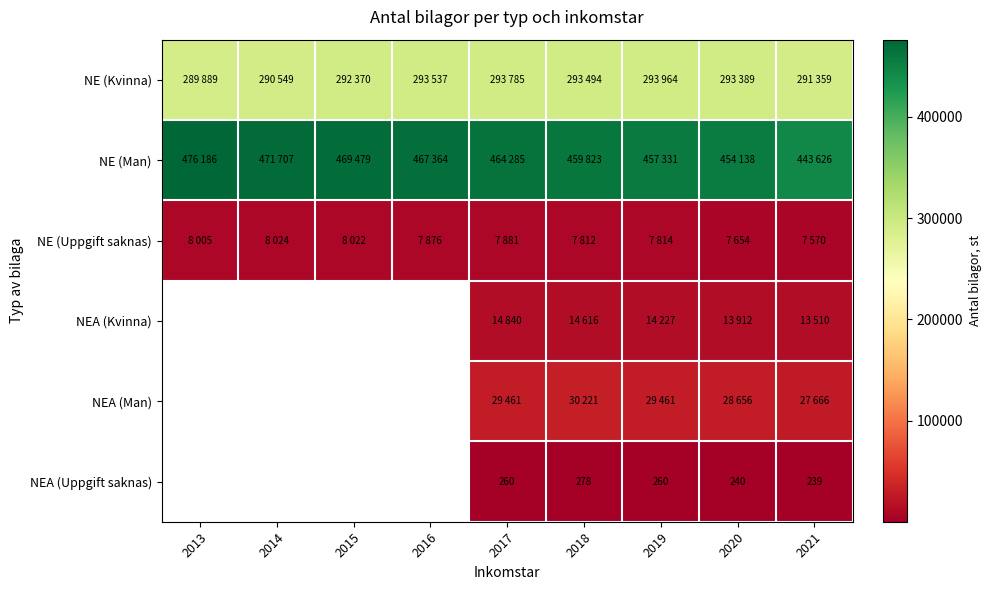

What is the difference between the NEA (Man) values at 2020 and 2021?

990.0